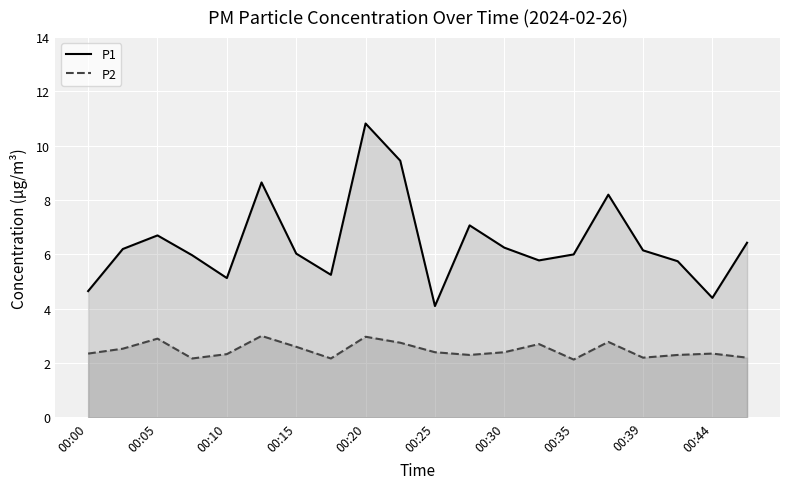

Rank the series by their average value, from highest to lowest.

P1, P2